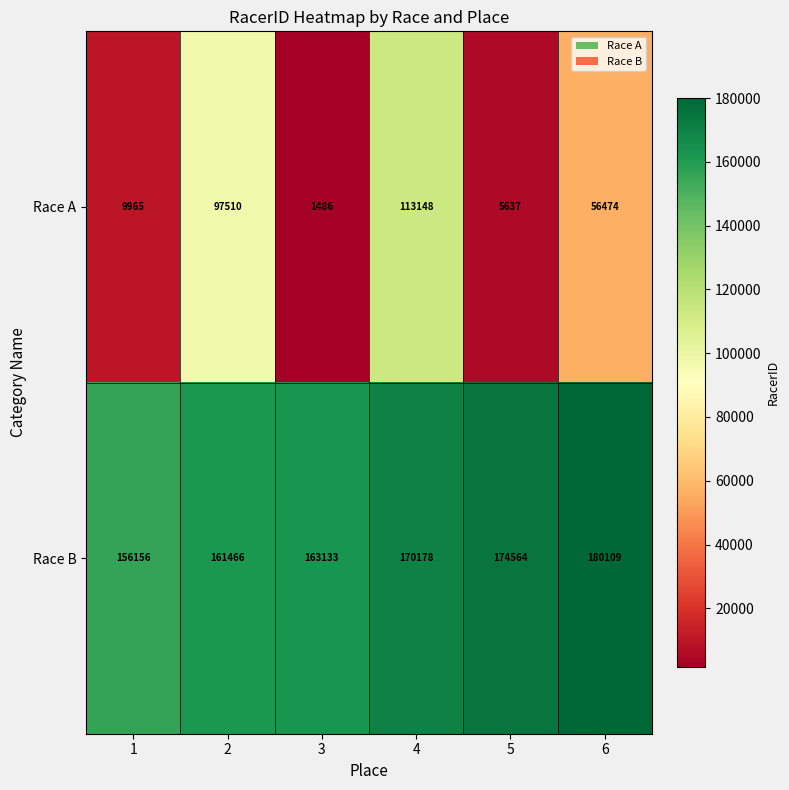

How many distinct data groups are displayed?

2